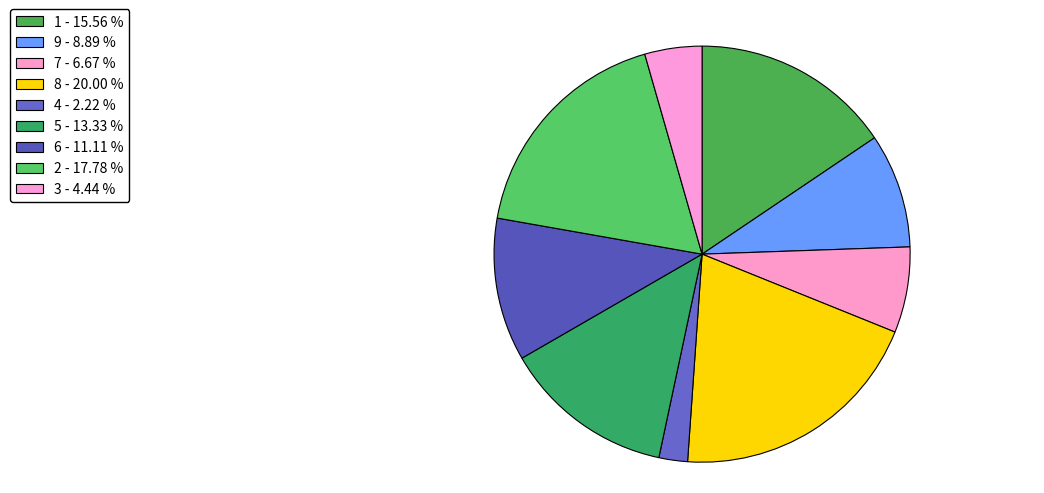

To the nearest percent, what percentage of the pie is 6?

11%